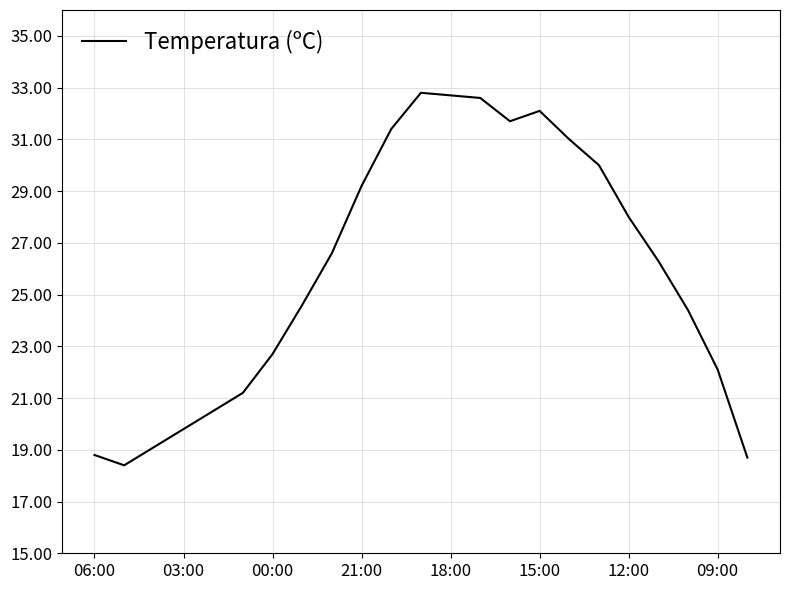

What is the minimum value shown in the chart?

18.4